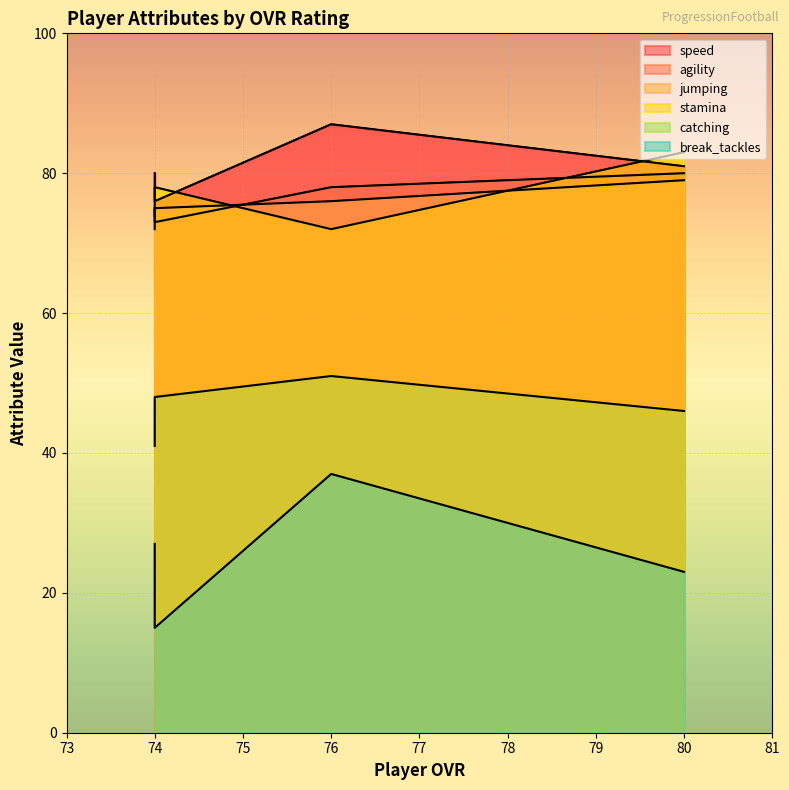

True or false: break_tackles and jumping intersect in this chart.

False